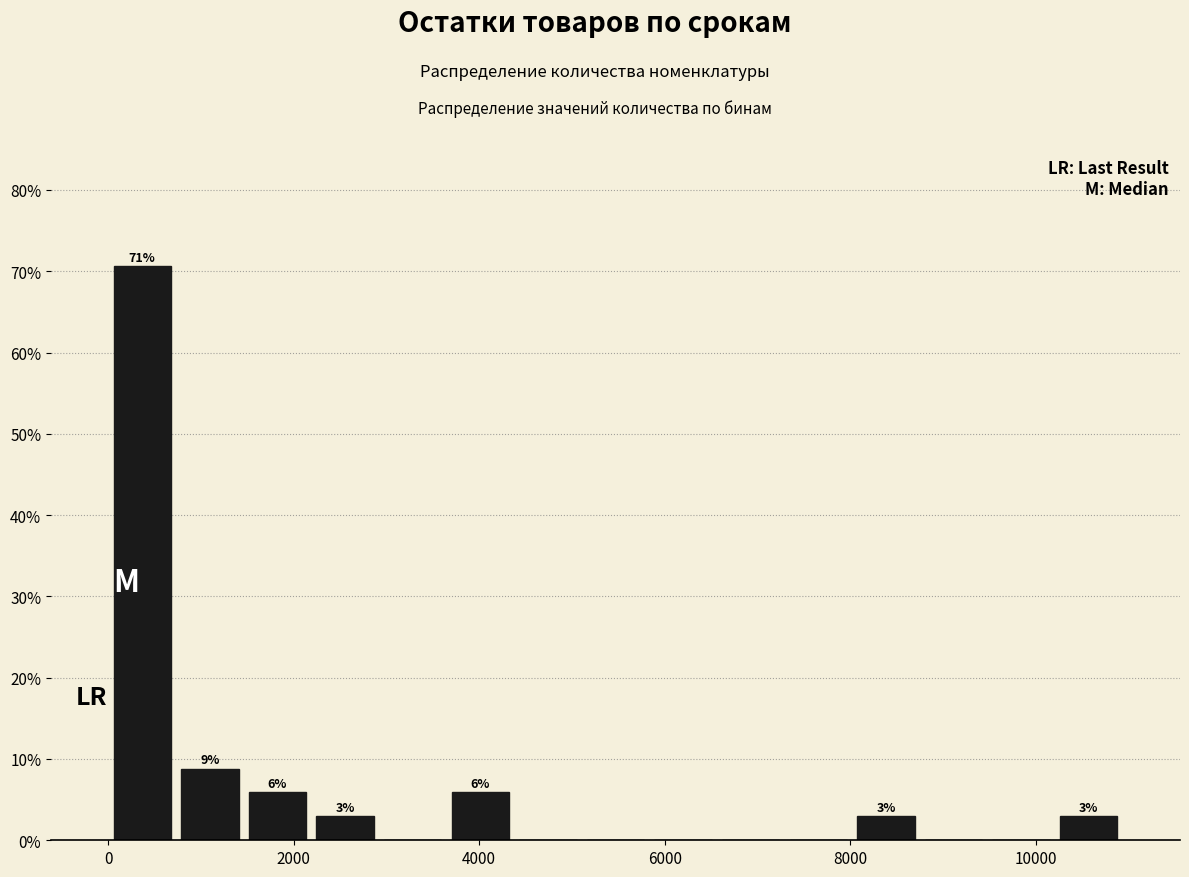

Read against the x-axis, roughly where is the centre of the tallest bar?

400